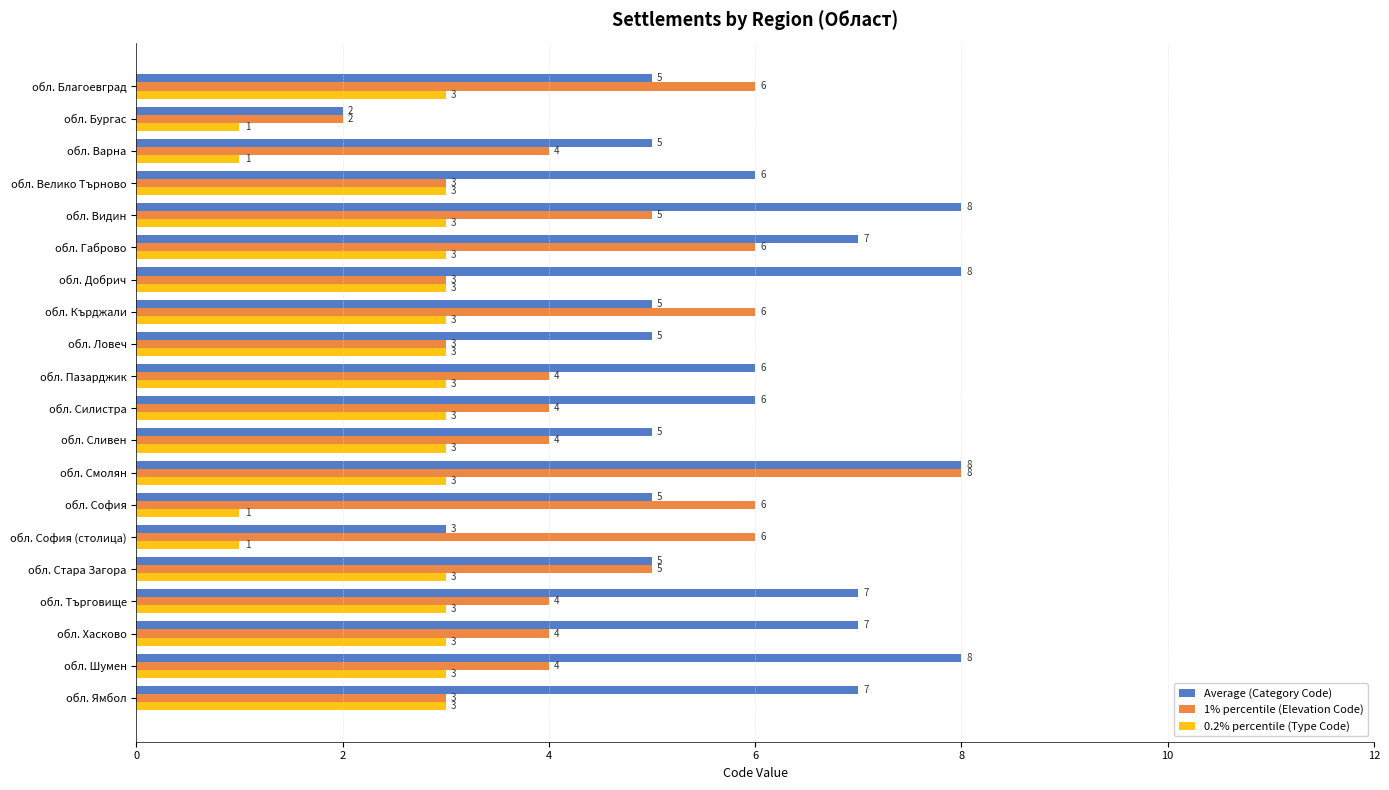

What is the difference between the maximum and second lowest values in the Average (Category Code) series?

5